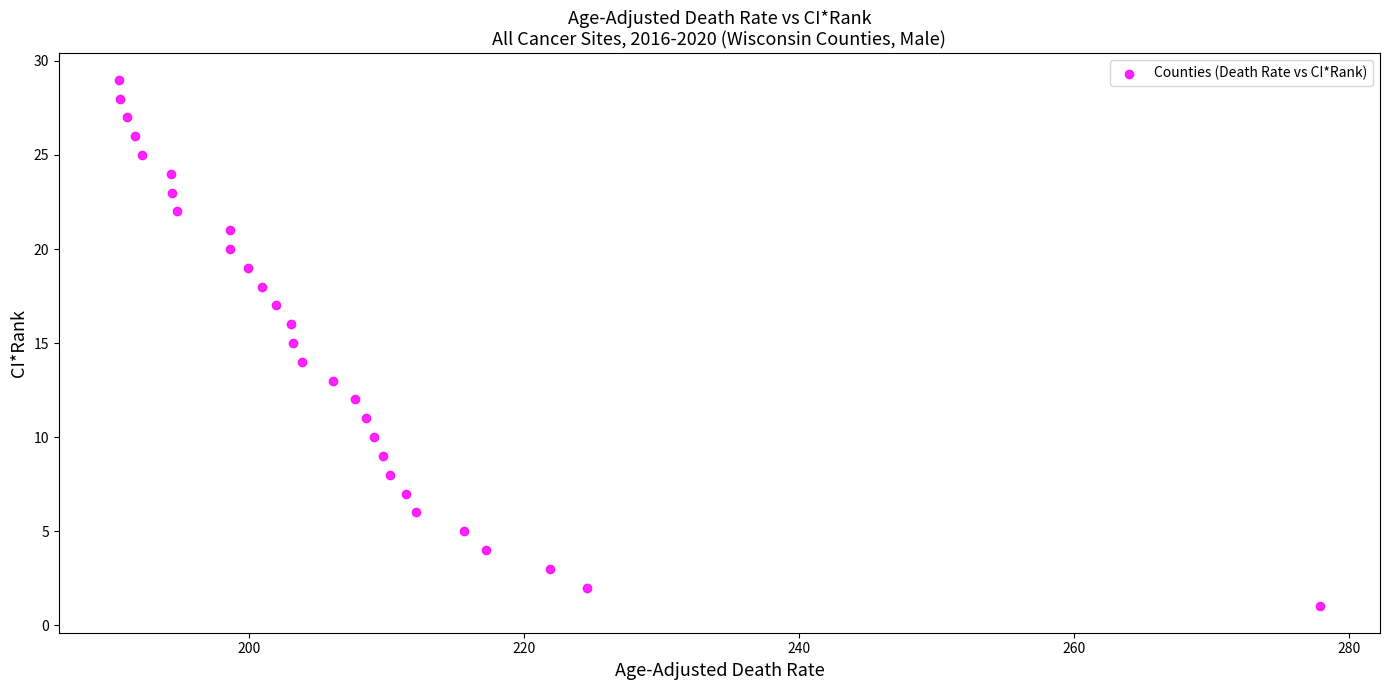

What is the range of Y values (max minus min)?

28